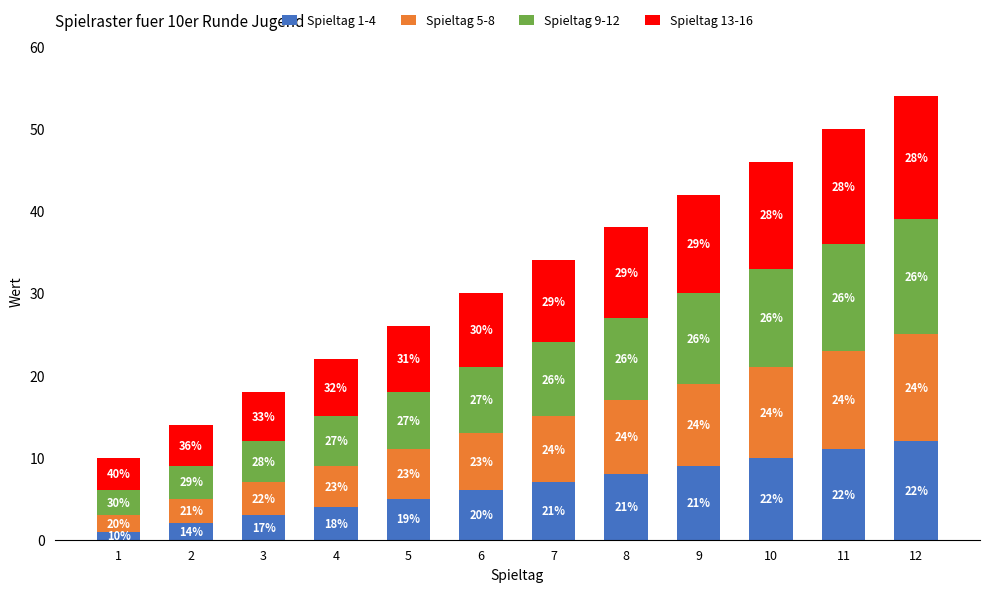

Rank the categories by Spieltag 13-16 value from highest to lowest.

12, 11, 10, 9, 8, 7, 6, 5, 4, 3, 2, 1